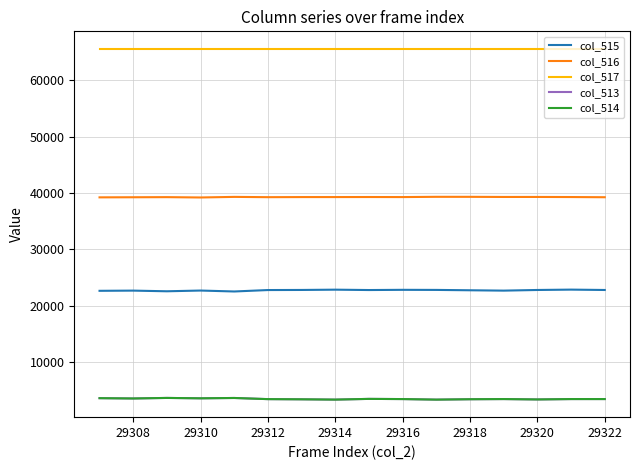

What is the minimum value shown in the chart?

3387